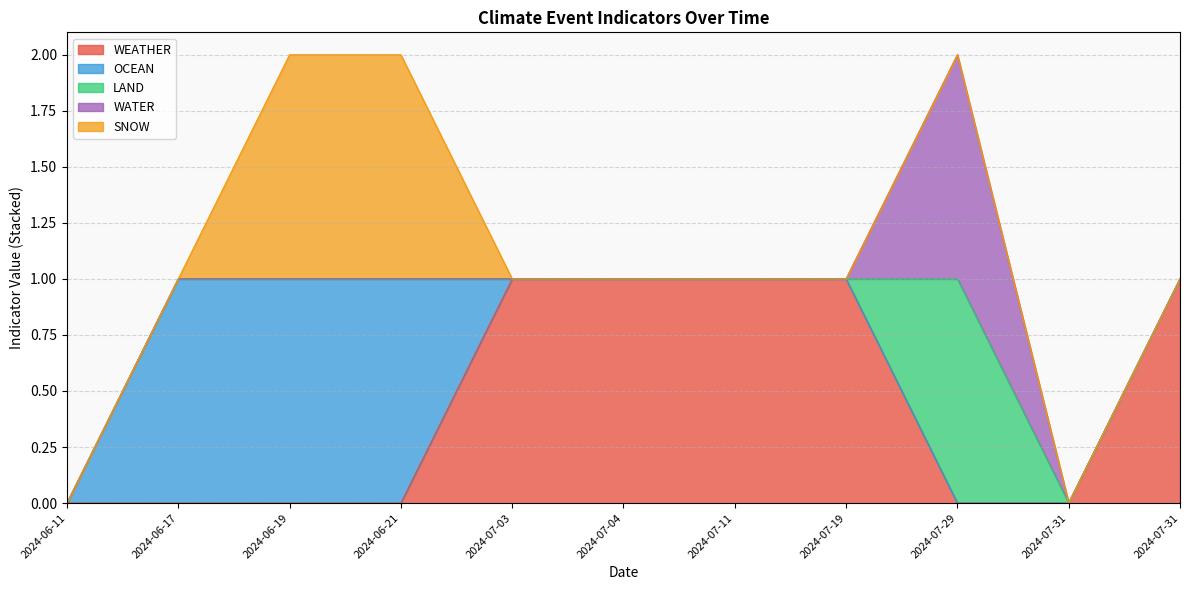

Which series changed the most between 2024-06-11 and 2024-06-21?

OCEAN